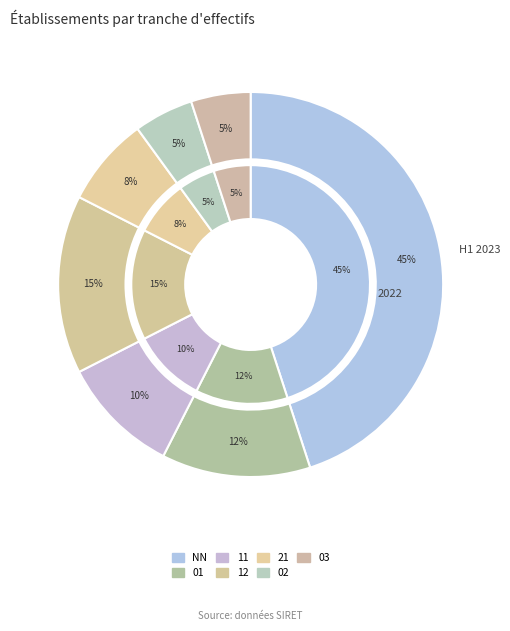

To the nearest percent, what is the average slice percentage?

14%